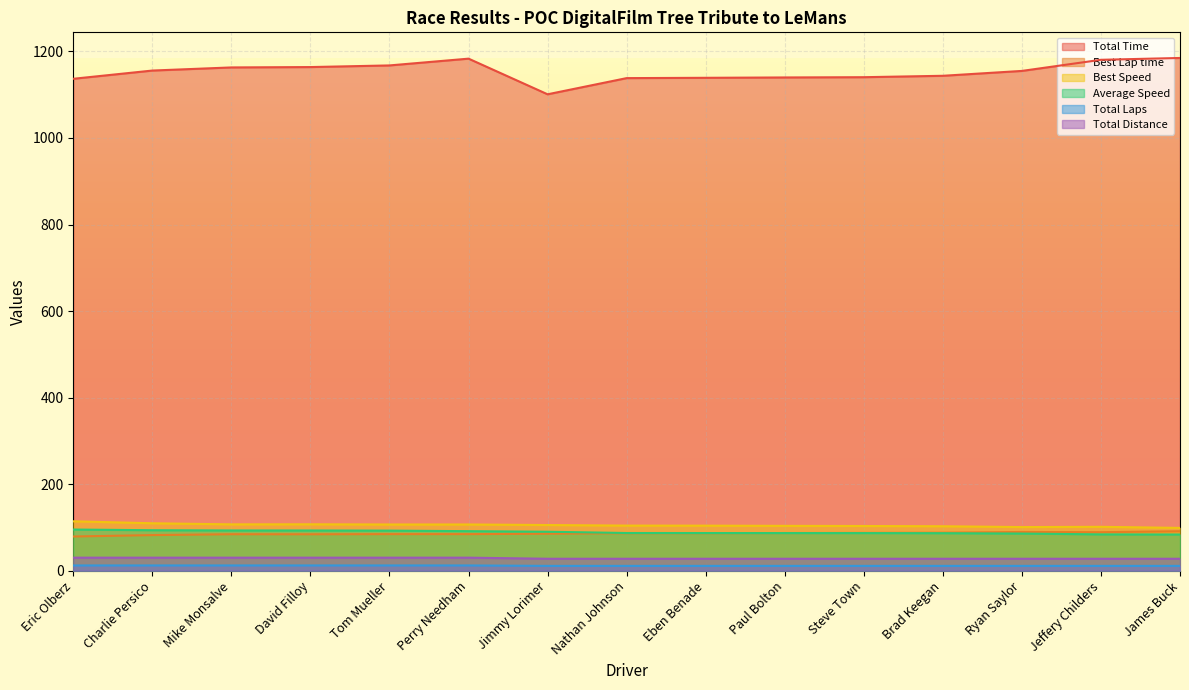

What is the sum of the Total Distance values at Perry Needham and Charlie Persico?

60.0